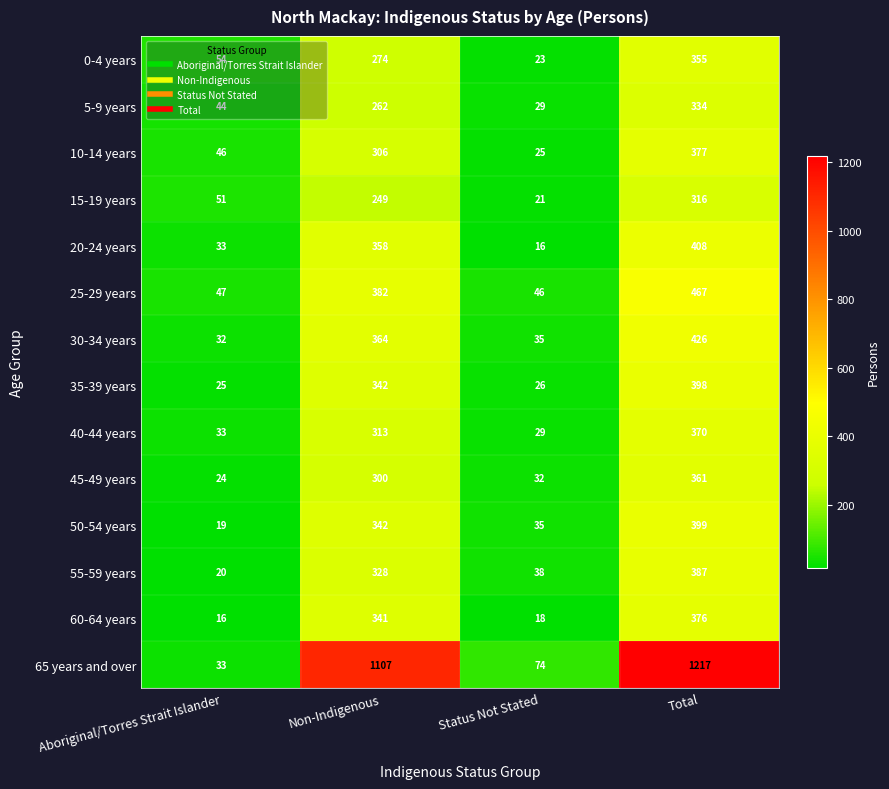

What is the difference between the highest and lowest values at Non-Indigenous?

858